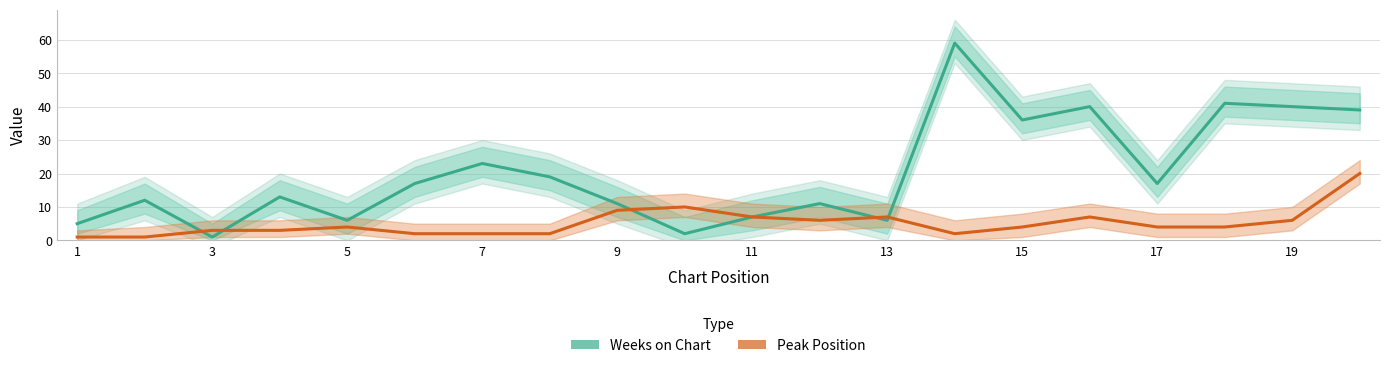

What is the difference between the maximum and second lowest values in the Weeks on Chart series?

57